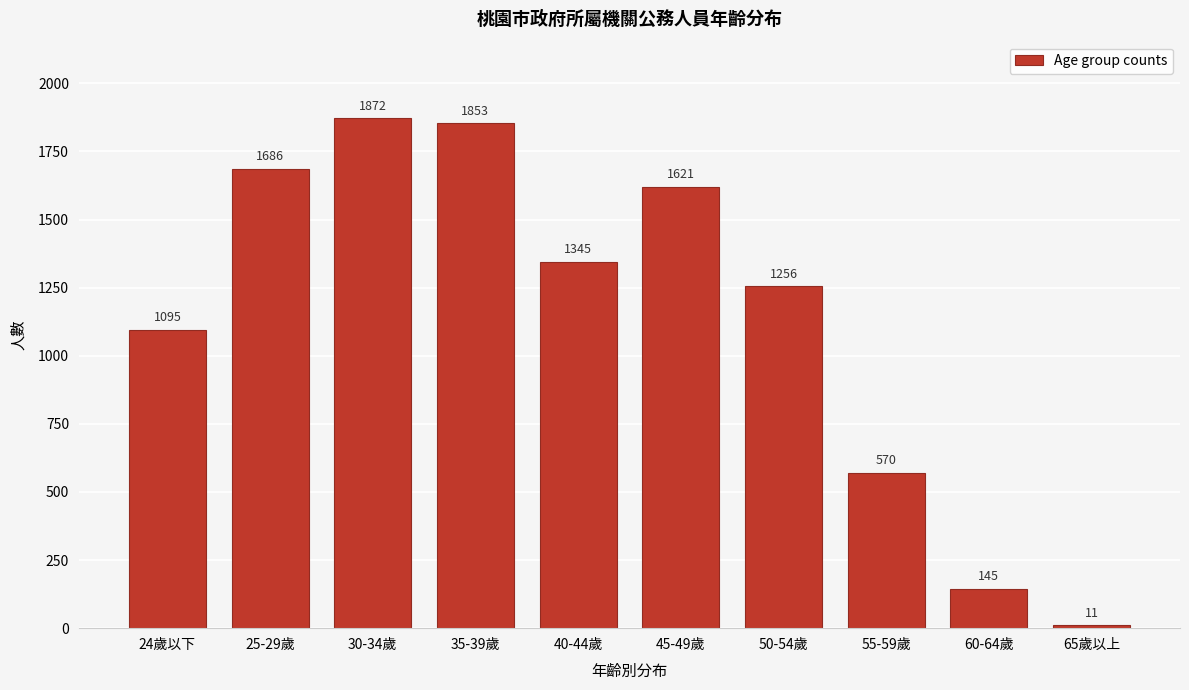

Reading right to left, list all the values displayed in this chart.

65歲以上=11	60-64歲=145	55-59歲=570	50-54歲=1256	45-49歲=1621	40-44歲=1345	35-39歲=1853	30-34歲=1872	25-29歲=1686	24歲以下=1095